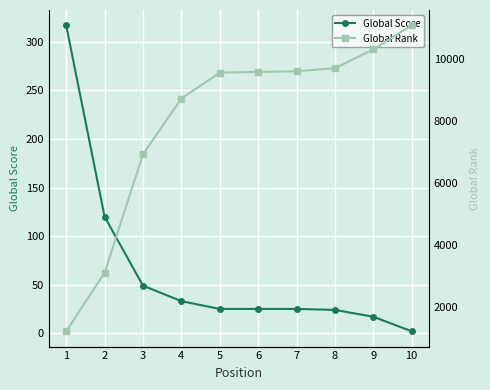

What is the spread (max minus min) of values at 9?

10300